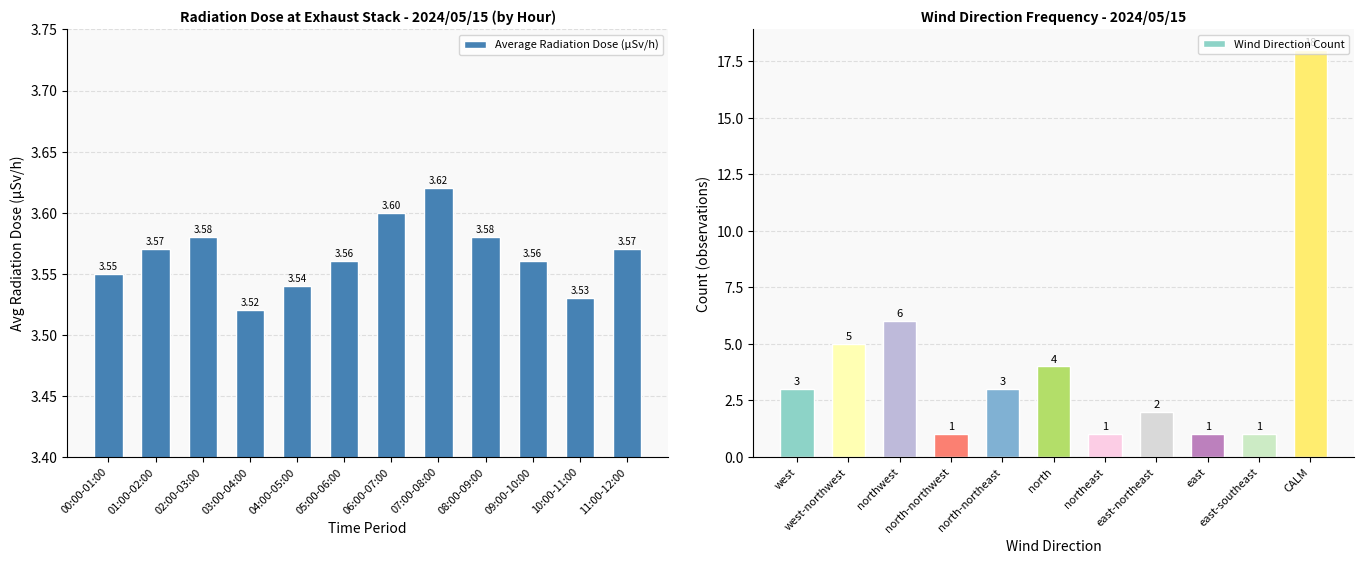

What is the maximum value shown in the chart?

3.6